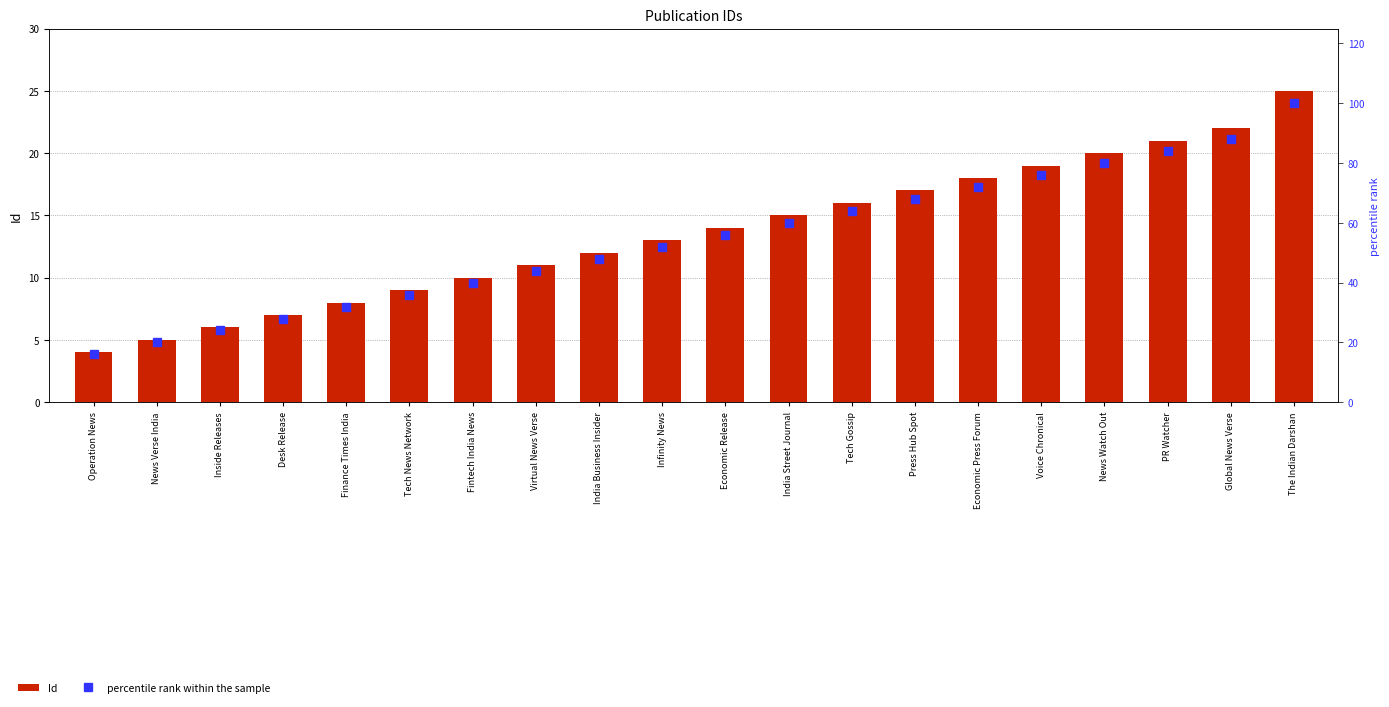

What is the sum of the Id values at Desk Release and India Business Insider?

19